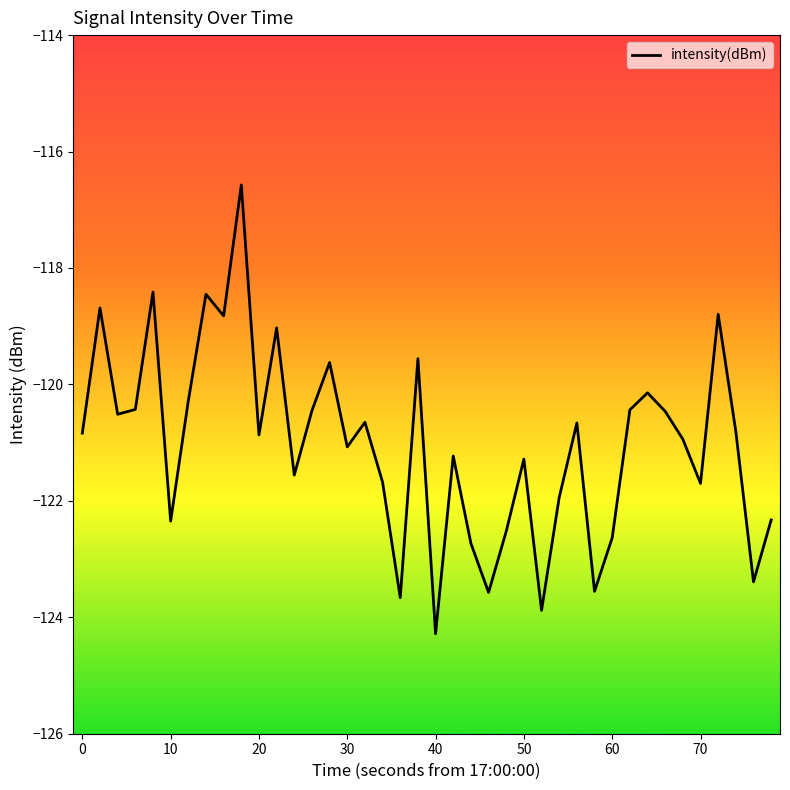

What is the difference between the second highest and second lowest values?

5.5